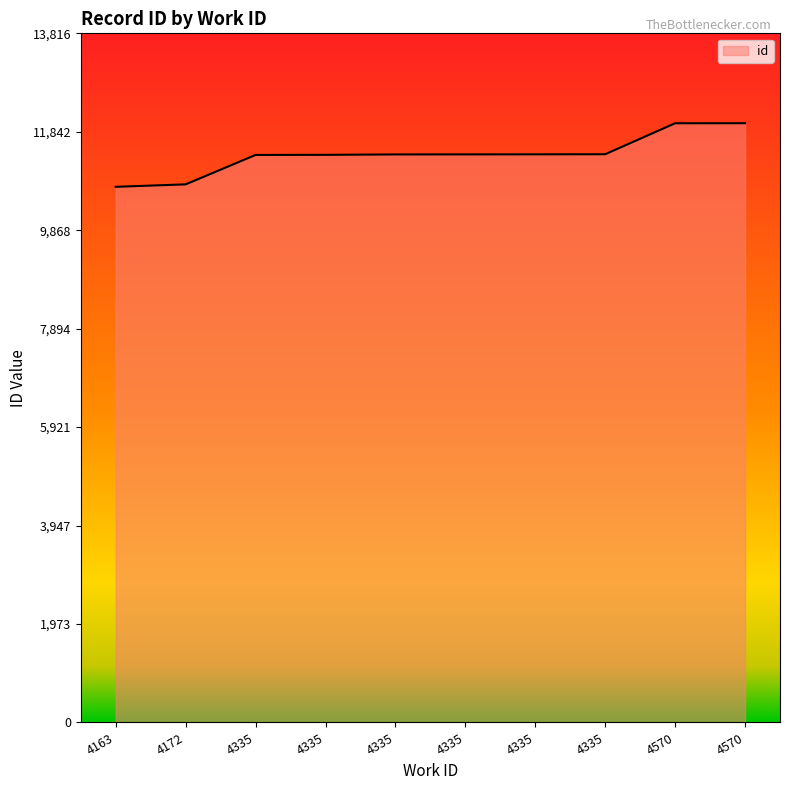

How many lines are shown in the chart?

1